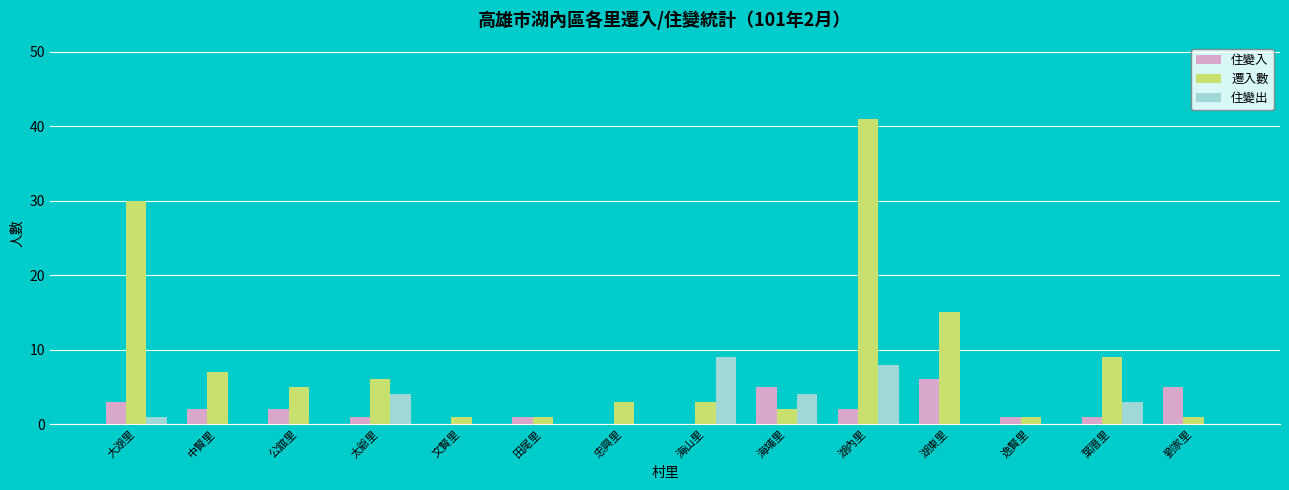

What is the highest value of the 住變入 series?

6